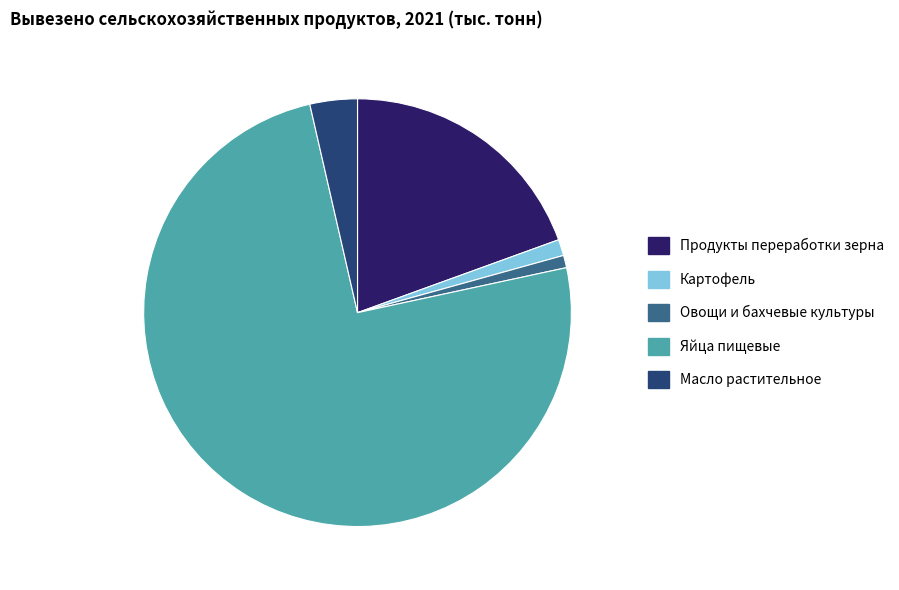

What is the ratio of the value at Продукты переработки зерна to the value at Яйца пищевые?

0.3